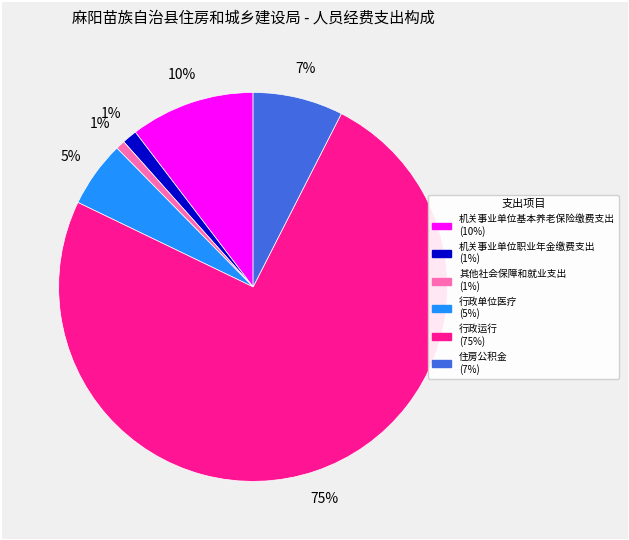

How many slices are in this pie chart?

6